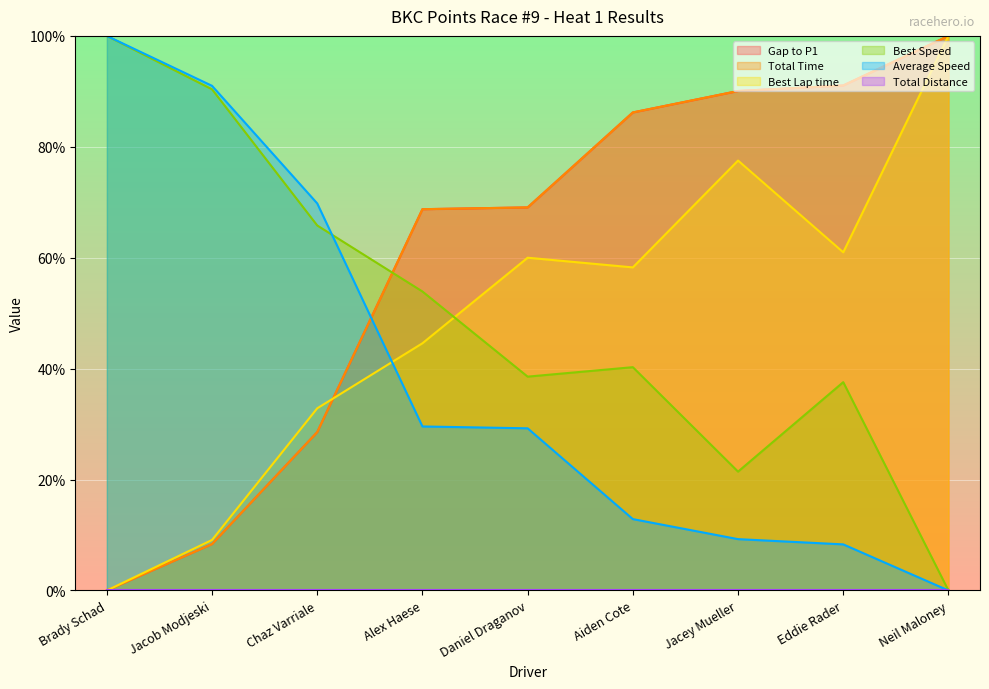

Between Eddie Rader and Daniel Draganov, which is larger?

Eddie Rader